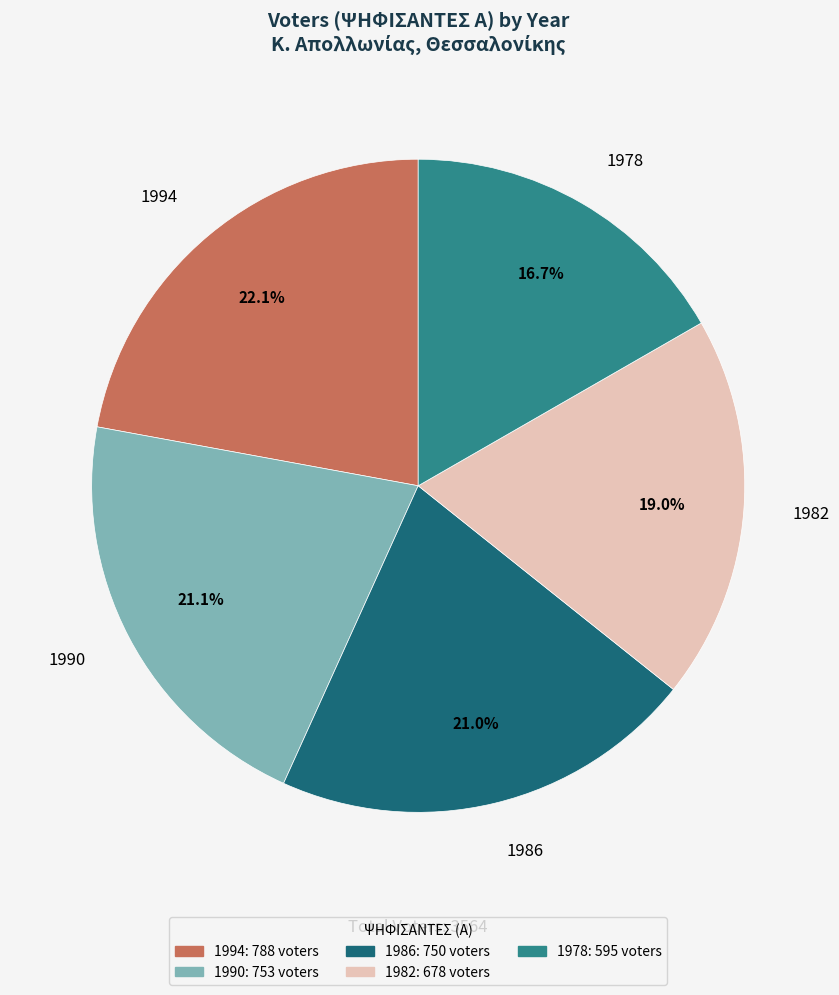

What percentage is the 1990 slice, to the nearest percent?

21%